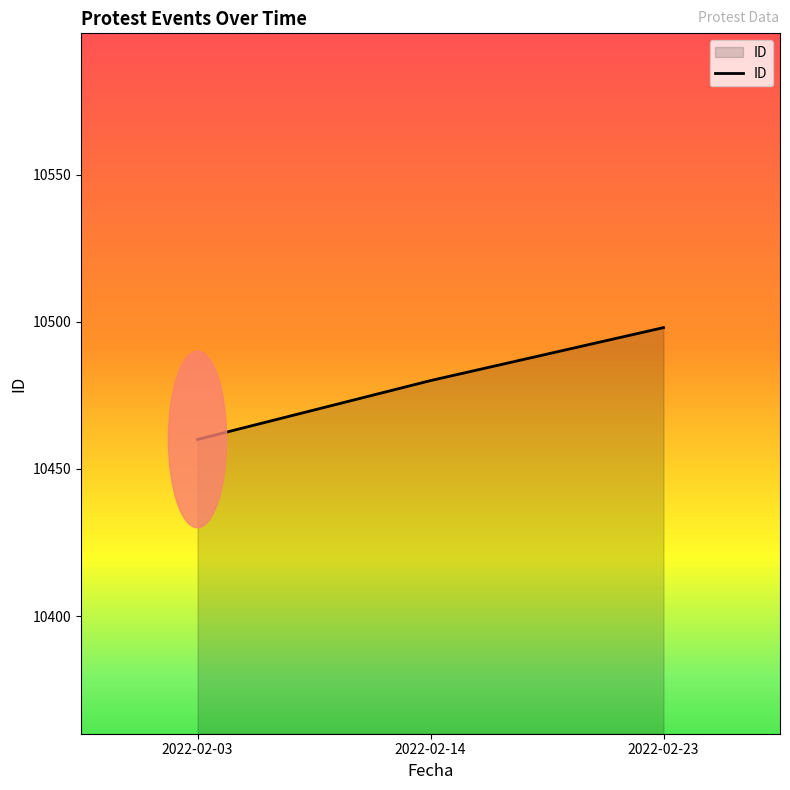

List the labels in order of value, smallest first.

2022-02-03, 2022-02-14, 2022-02-23